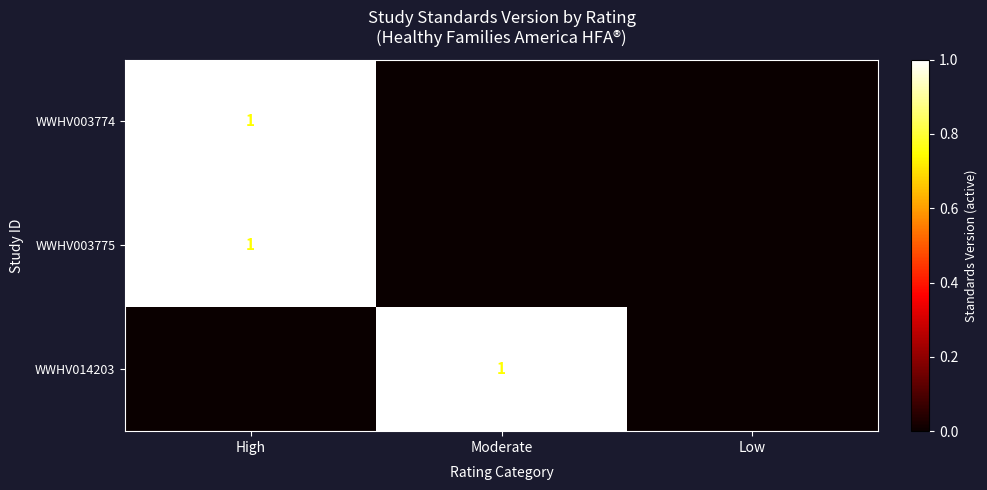

What is the greatest value displayed?

1